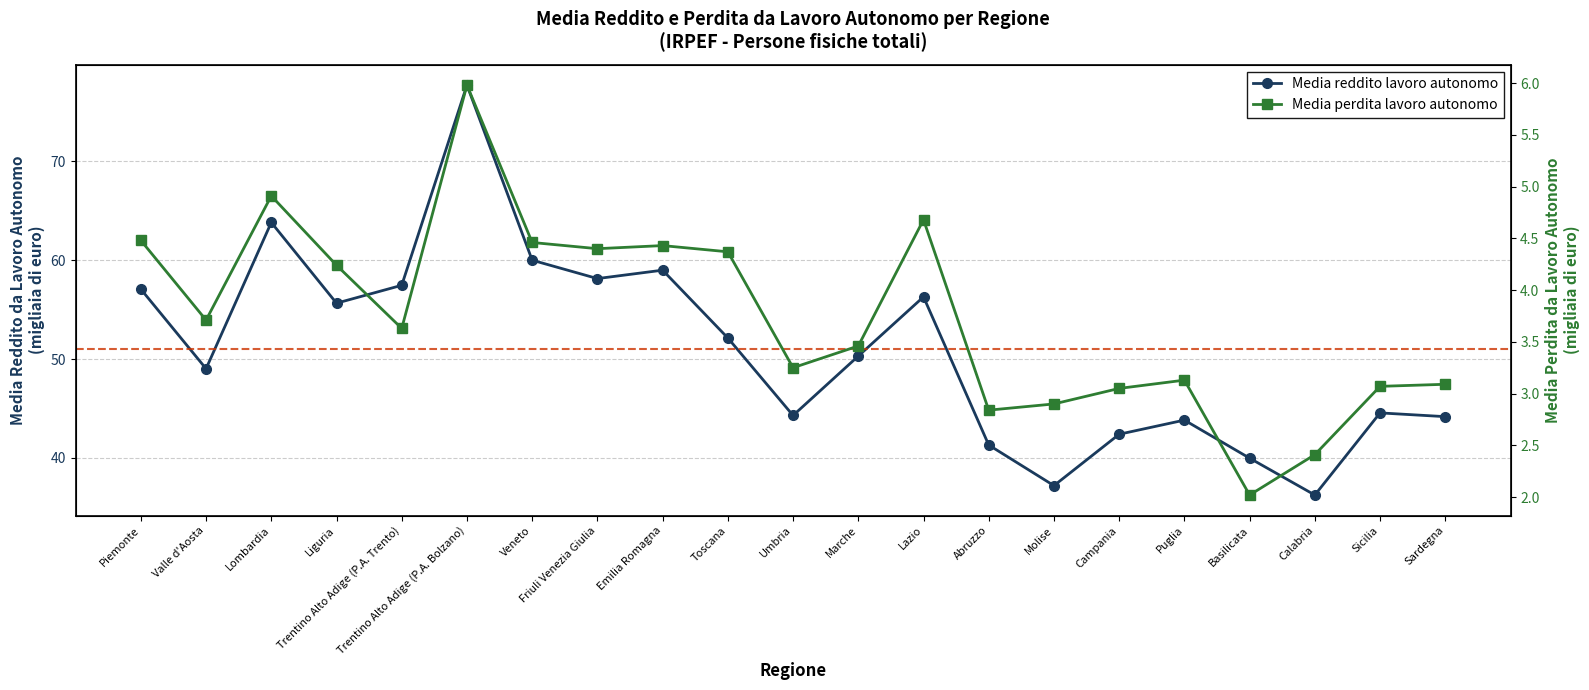

Is it true that Media perdita lavoro autonomo equals 4.2 at Liguria?

True